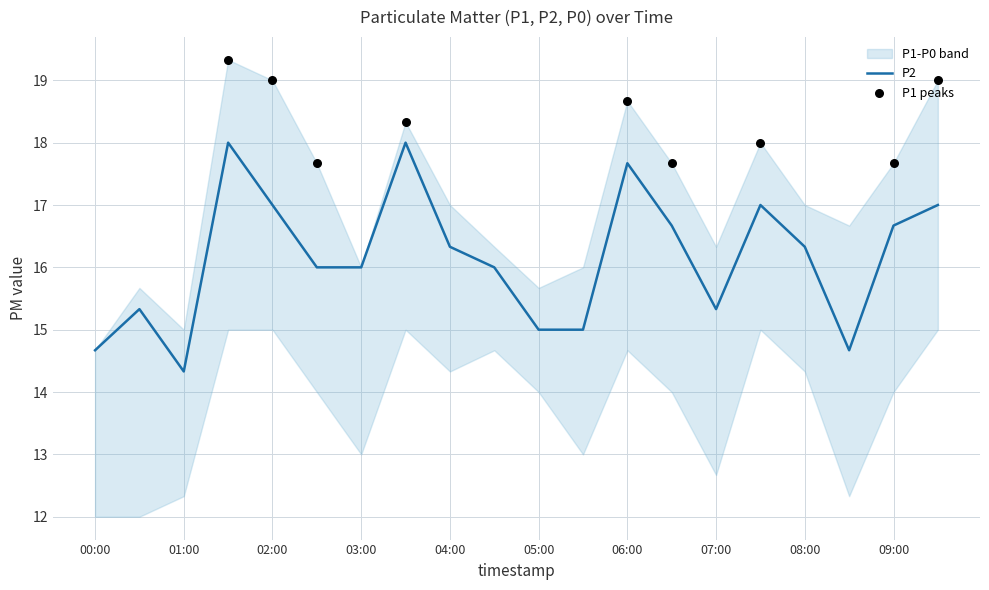

Which series has the largest total across all categories?

P1